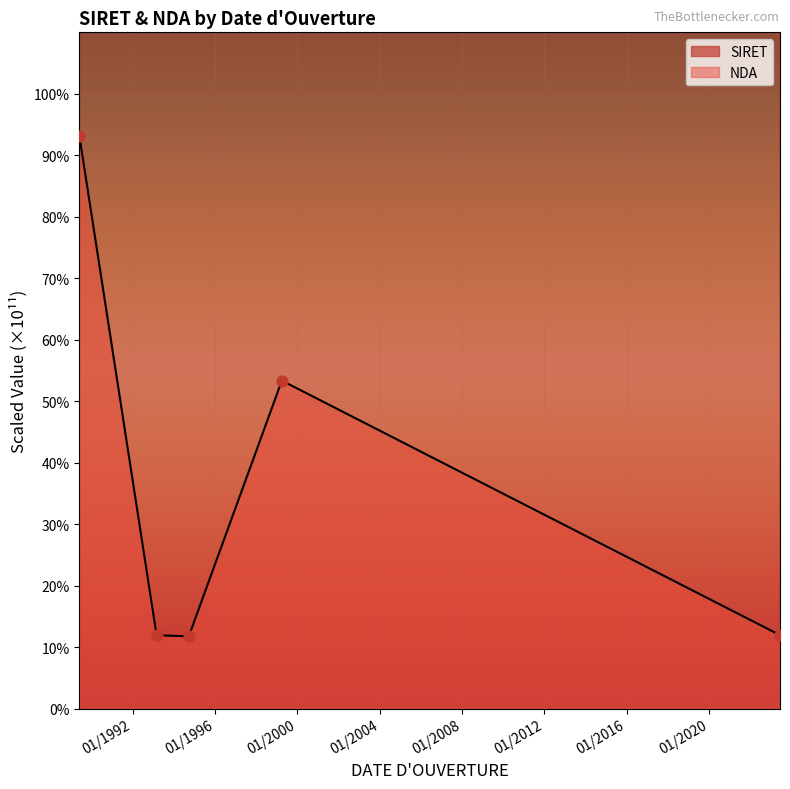

What is the change in value from 01/04/1999 to 01/03/1993?

+7148.7